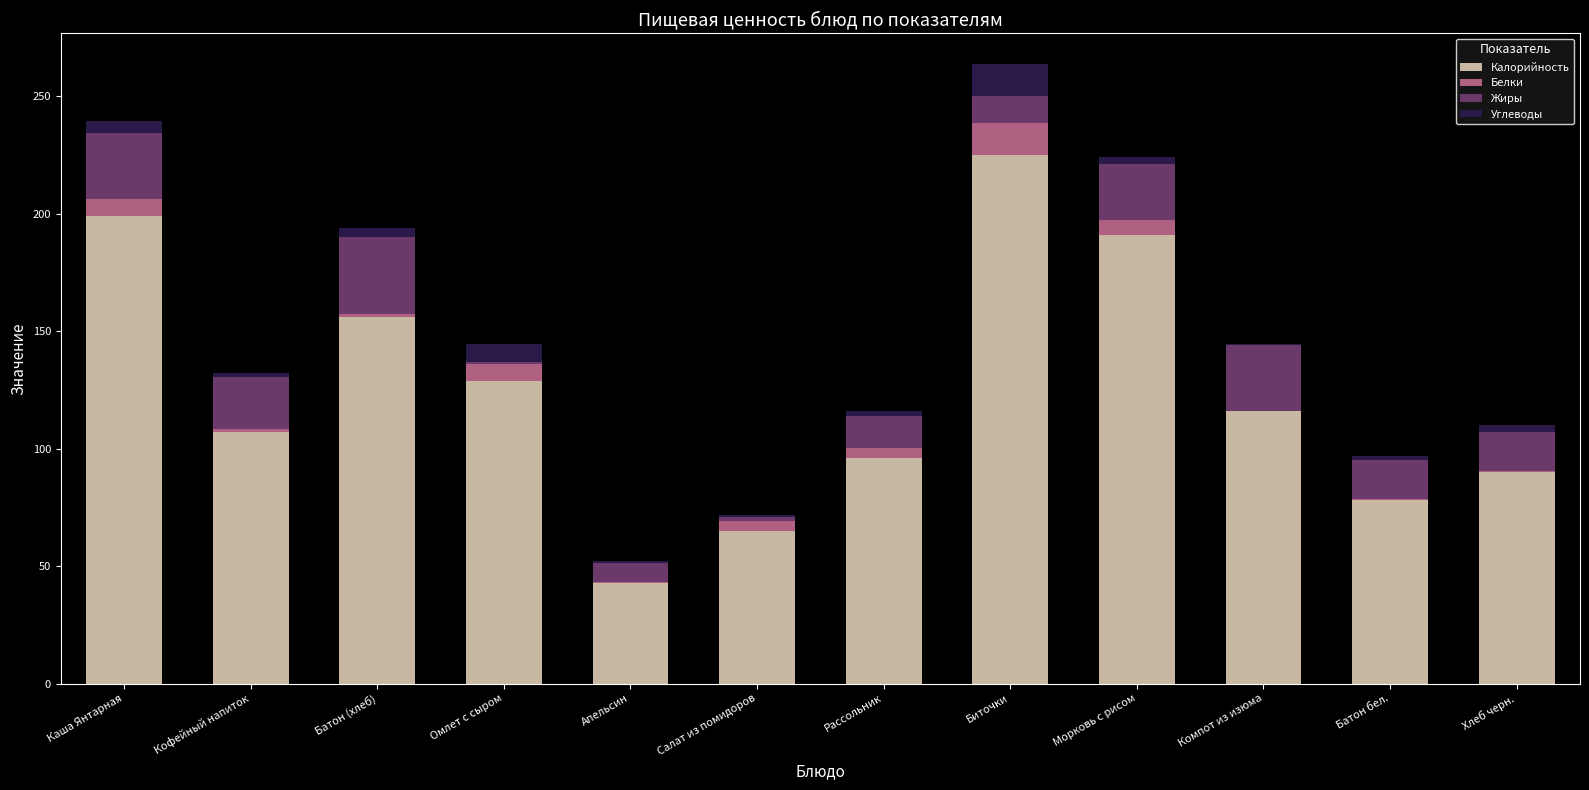

At which label does Калорийность reach its peak?

Биточки